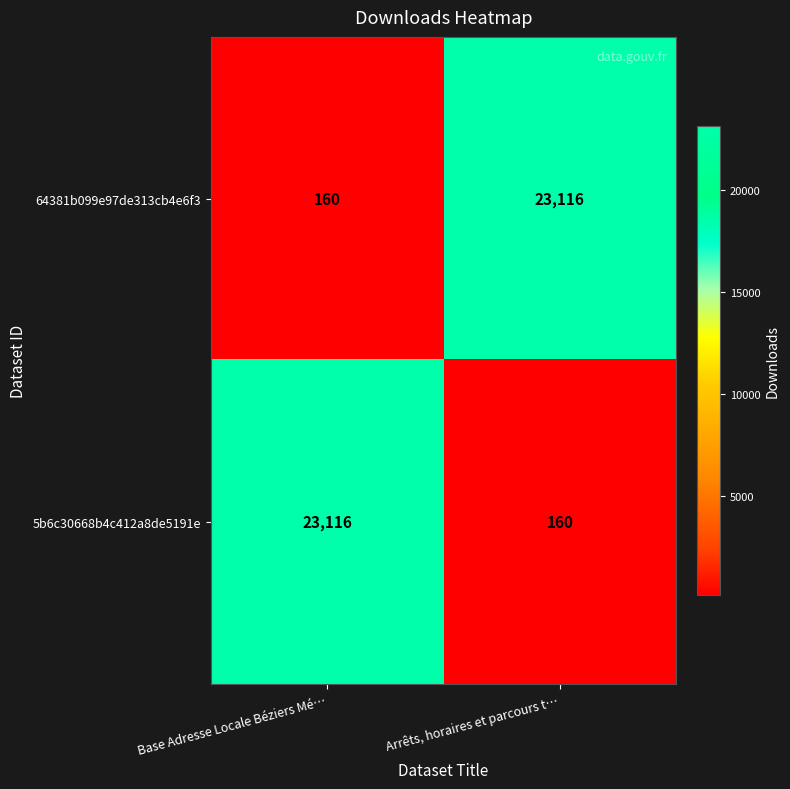

Count the number of categories in the chart.

2